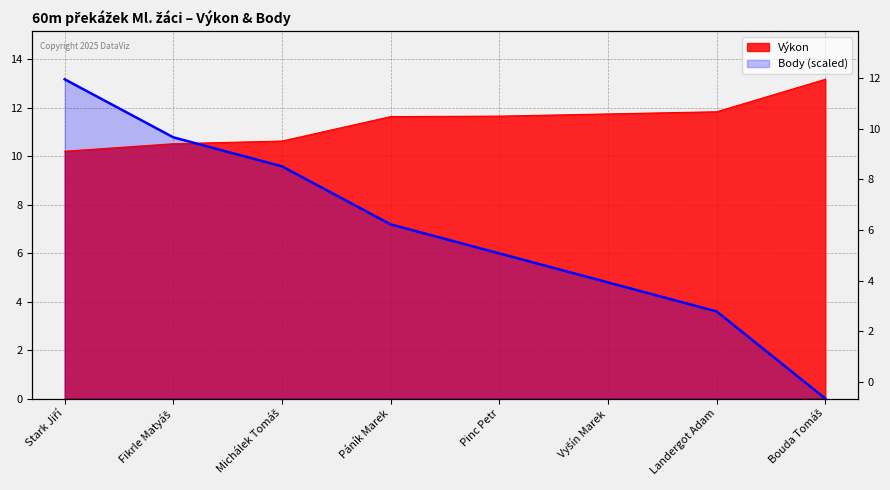

At which label does Body first exceed 7?

Stark Jiří